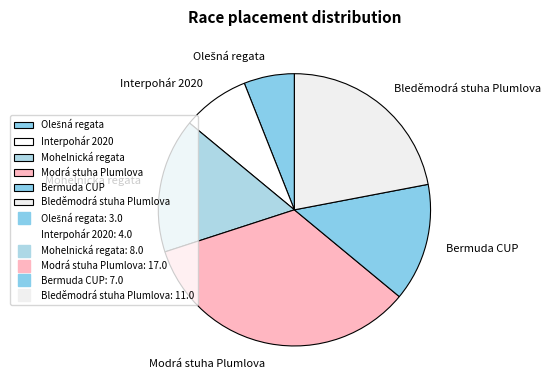

The Bleděmodrá stuha Plumlova slice represents 22% of the pie. True or false?

True